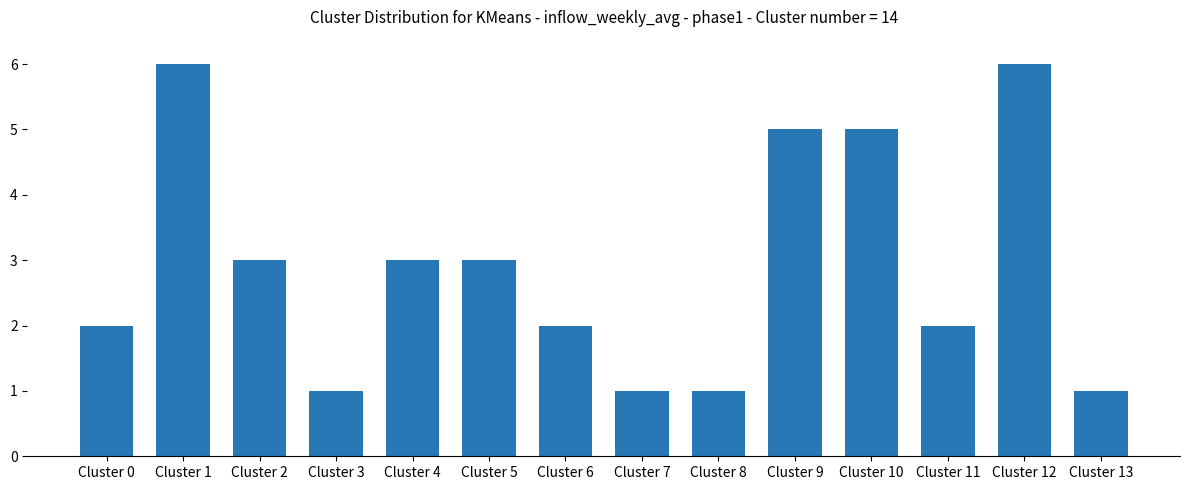

Does the chart contain any negative values?

No